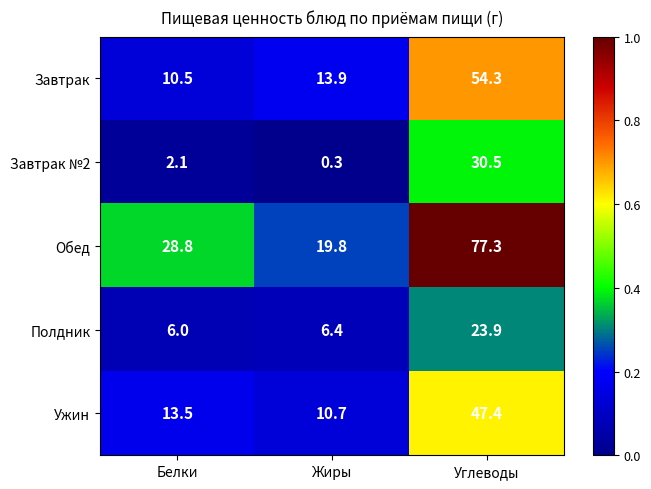

At which label is Ужин closest to 29?

Белки